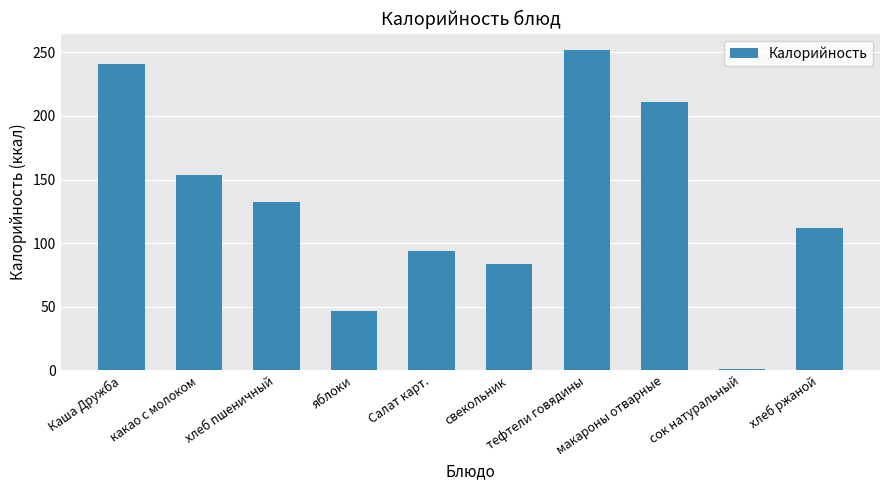

Does the chart contain any negative values?

No